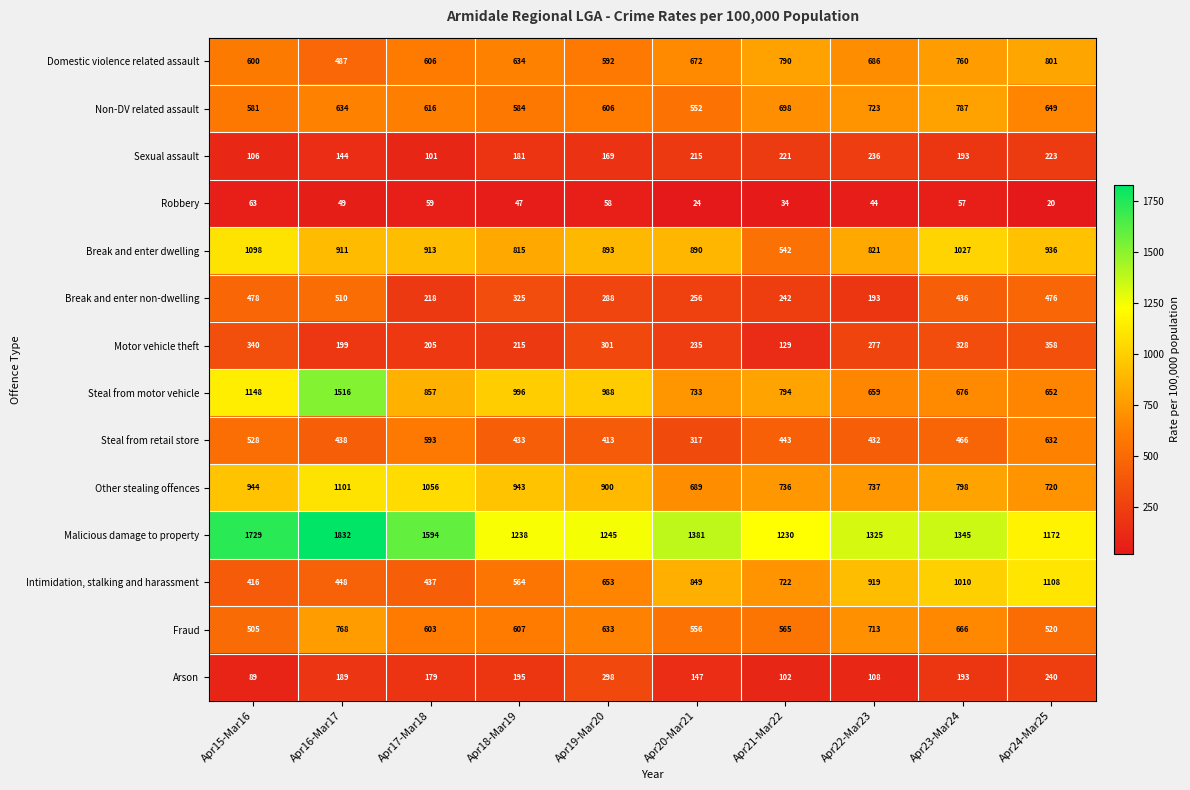

What is the total value across all series at Apr16-Mar17?

9226